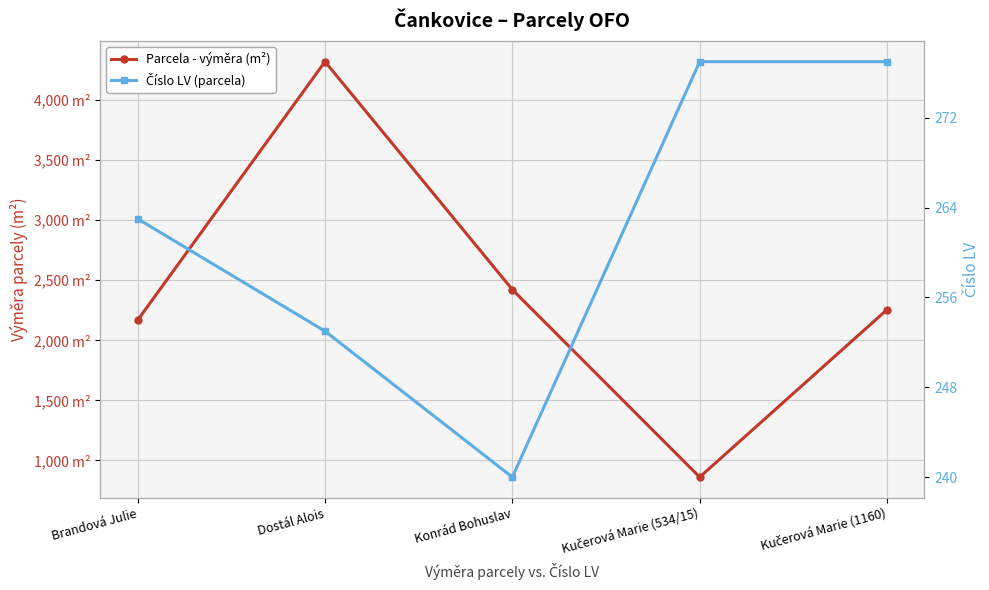

True or false: Parcela - výměra (m²) and Číslo LV (parcela) cross at least once.

False